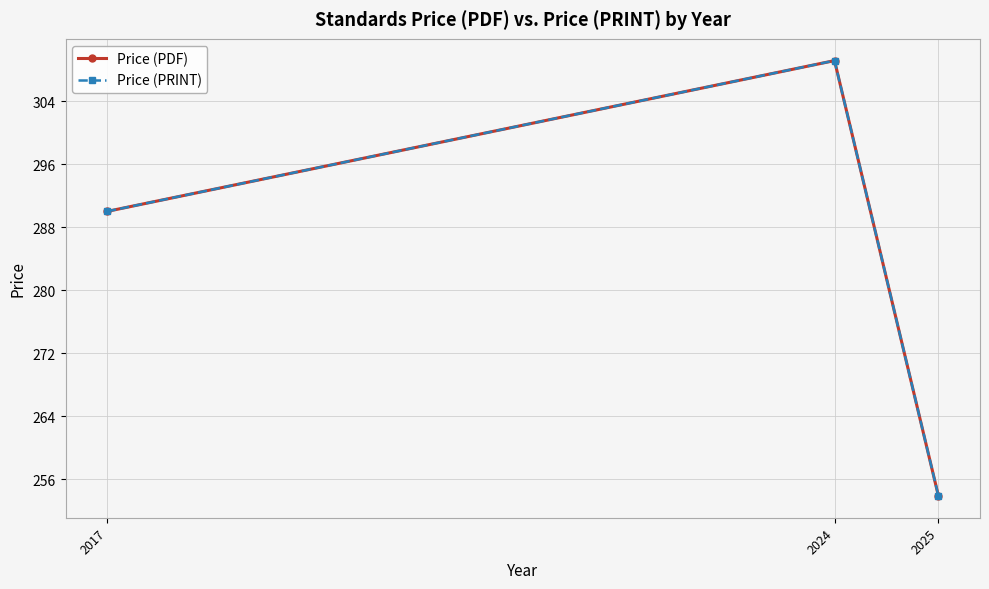

Where does the Price (PRINT) series first go above 290?

2024